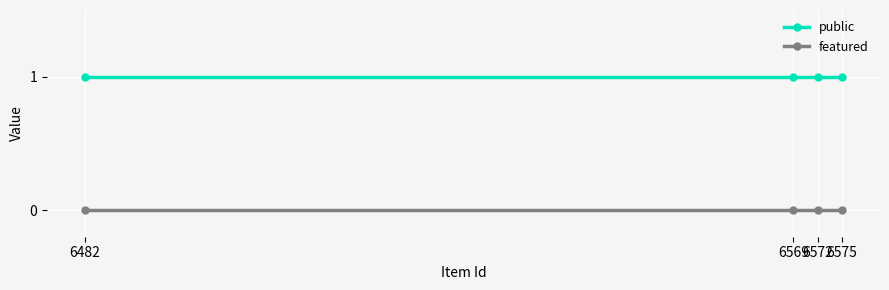

True or false: public has more than 1 interior local peaks.

False